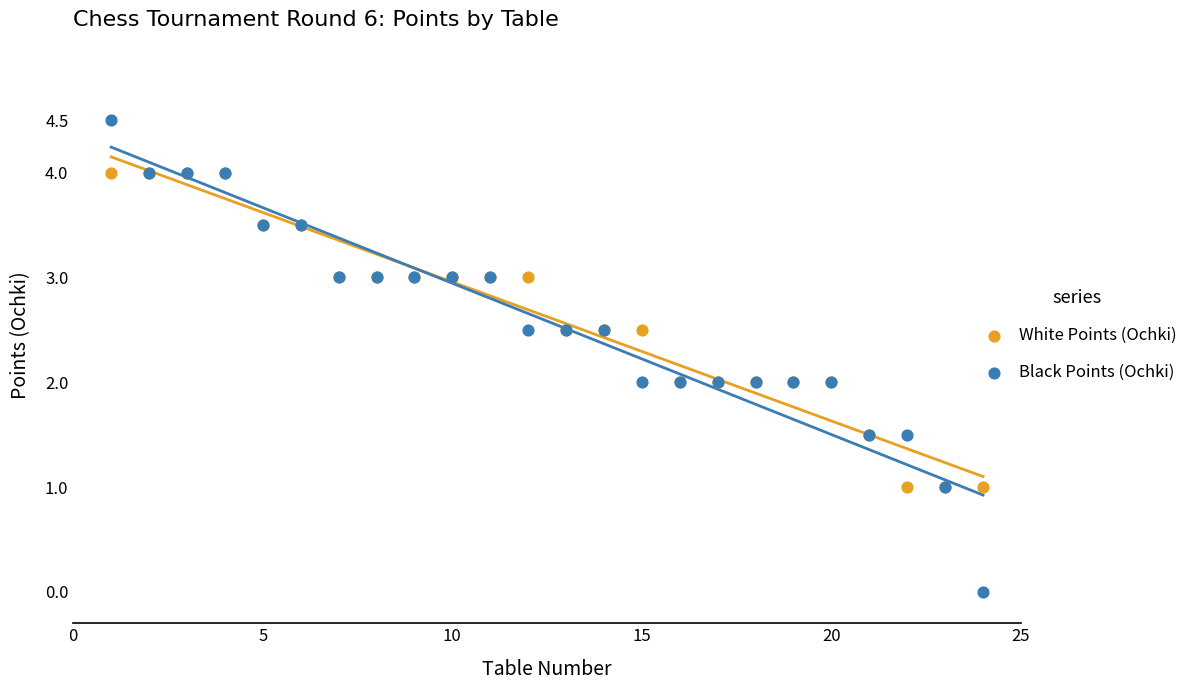

Which series has the widest spread of Y values?

Black Points (Ochki)